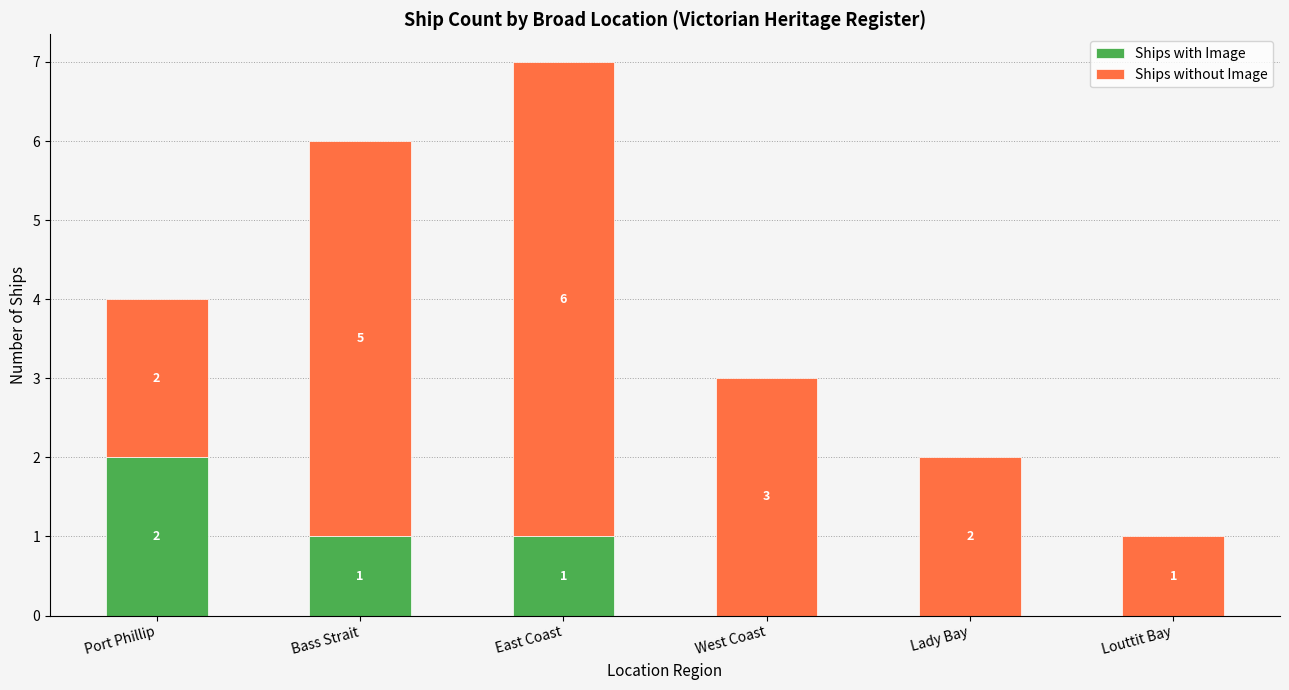

Reading right to left, what are the values for Ships with Image?

Louttit Bay=0	Lady Bay=0	West Coast=0	East Coast=1	Bass Strait=1	Port Phillip=2